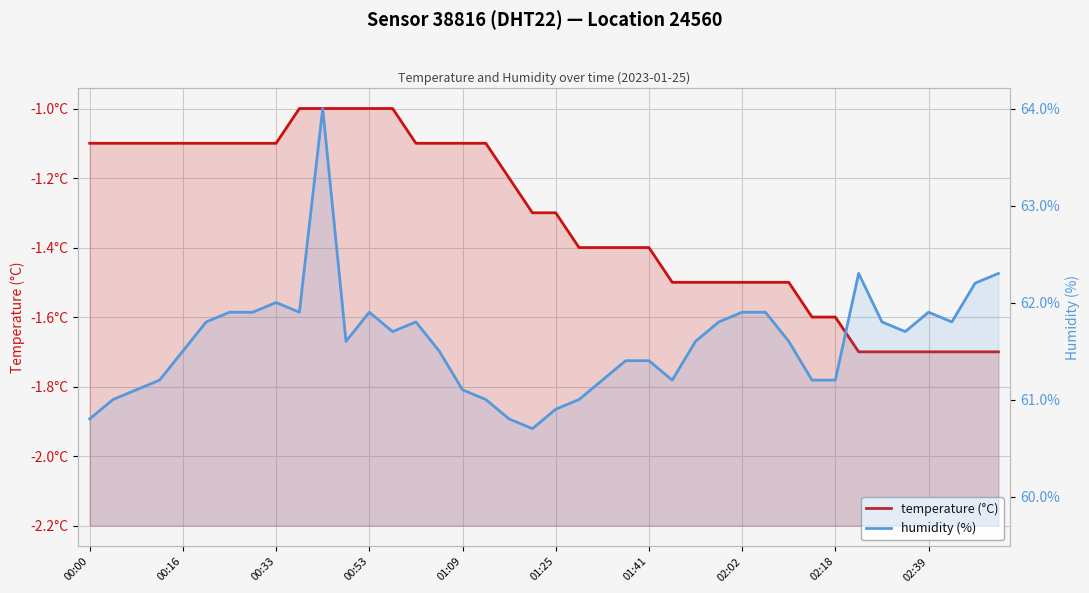

Reading left to right, list all the values displayed in this chart.

temperature (°C): -1.1	-1.1	-1.1	-1.1	-1.1	-1.1	-1.1	-1.1	-1.1	-1.0	-1.0	-1.0	-1.0	-1.0	-1.1	-1.1	-1.1	-1.1	-1.2	-1.3	-1.3	-1.4	-1.4	-1.4	-1.4	-1.5	-1.5	-1.5	-1.5	-1.5	-1.5	-1.6	-1.6	-1.7	-1.7	-1.7	-1.7	-1.7	-1.7	-1.7
humidity (%): 60.8	61.0	61.1	61.2	61.5	61.8	61.9	61.9	62.0	61.9	64.0	61.6	61.9	61.7	61.8	61.5	61.1	61.0	60.8	60.7	60.9	61.0	61.2	61.4	61.4	61.2	61.6	61.8	61.9	61.9	61.6	61.2	61.2	62.3	61.8	61.7	61.9	61.8	62.2	62.3